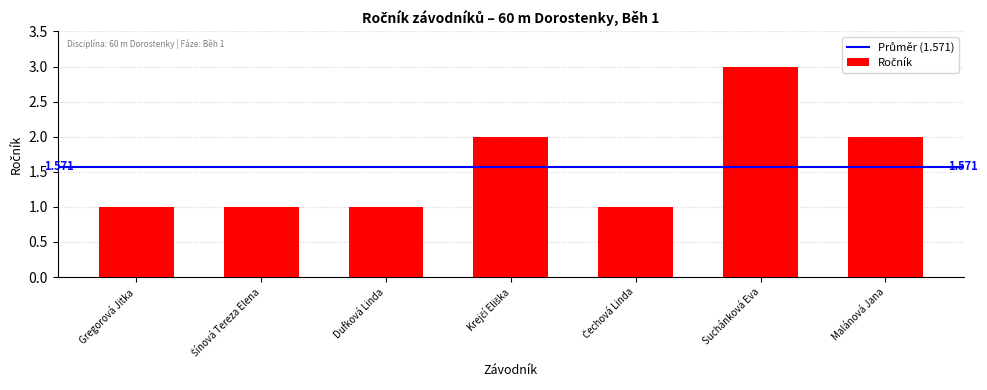

What is the sum of all values?

11